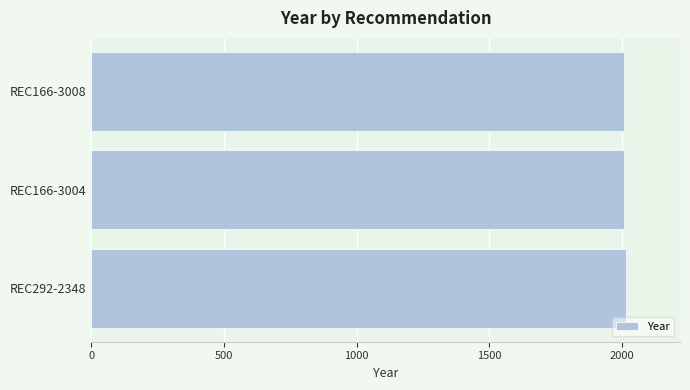

The chart shows a value of 3243 at REC292-2348. True or false?

False